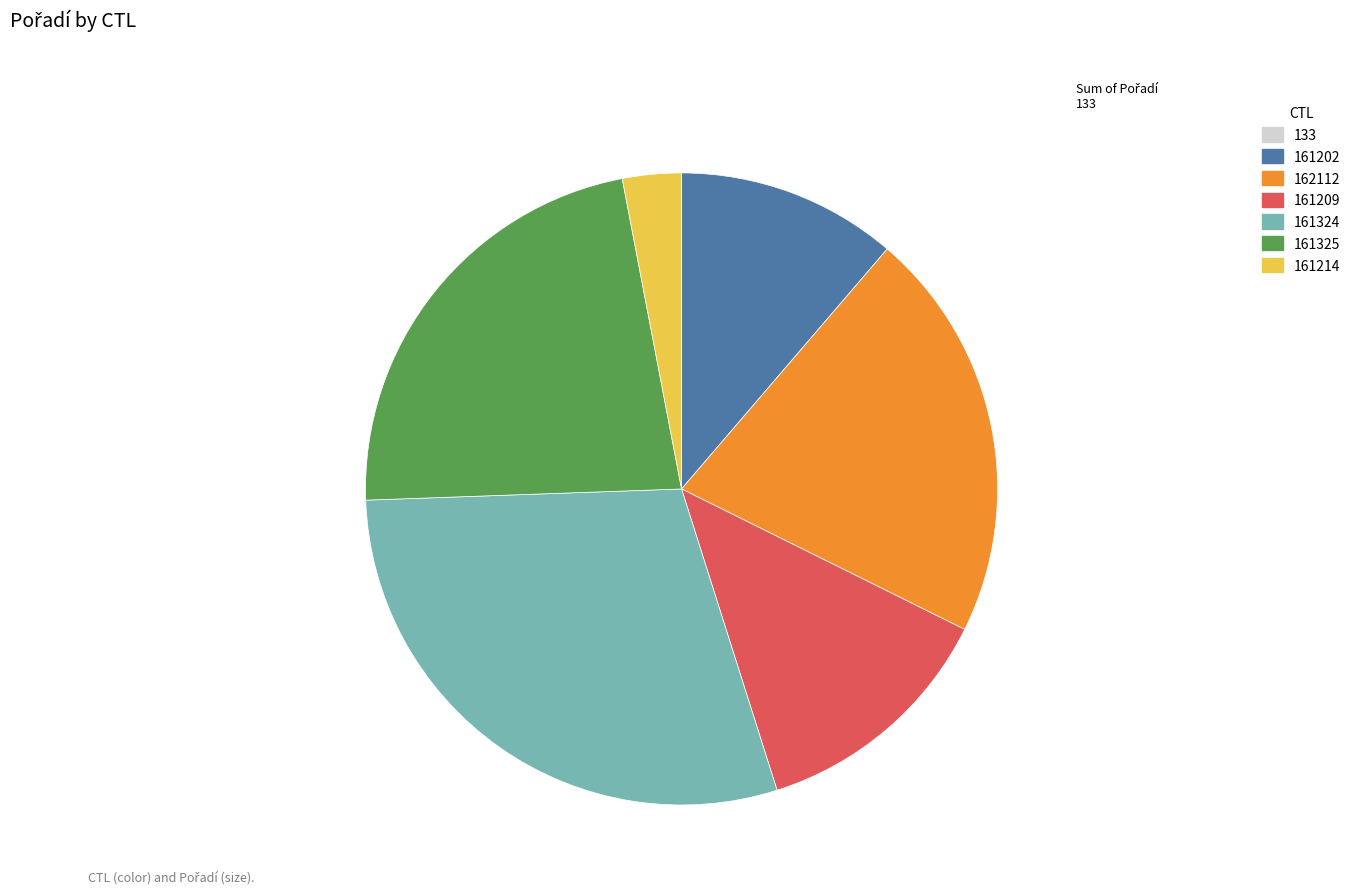

Is there a majority slice in this chart?

No